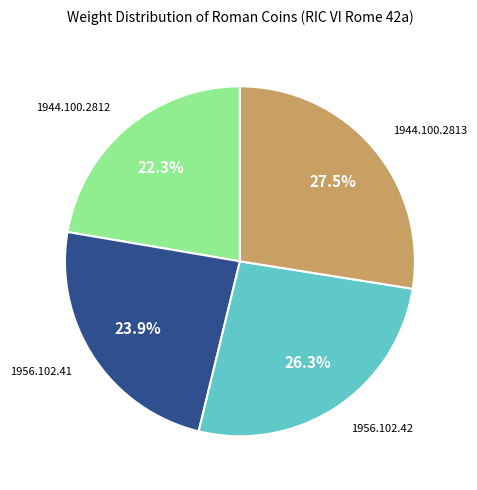

To the nearest percent, what portion does 1956.102.41 represent?

24%